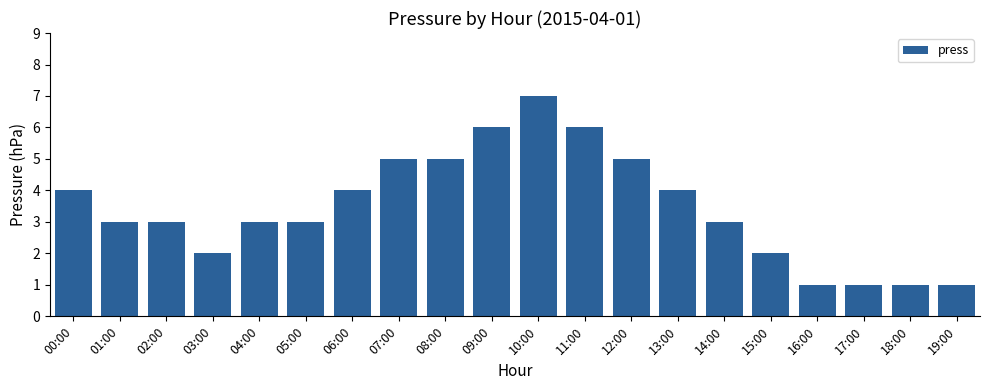

The value at 08:00 is 5. True or false?

True